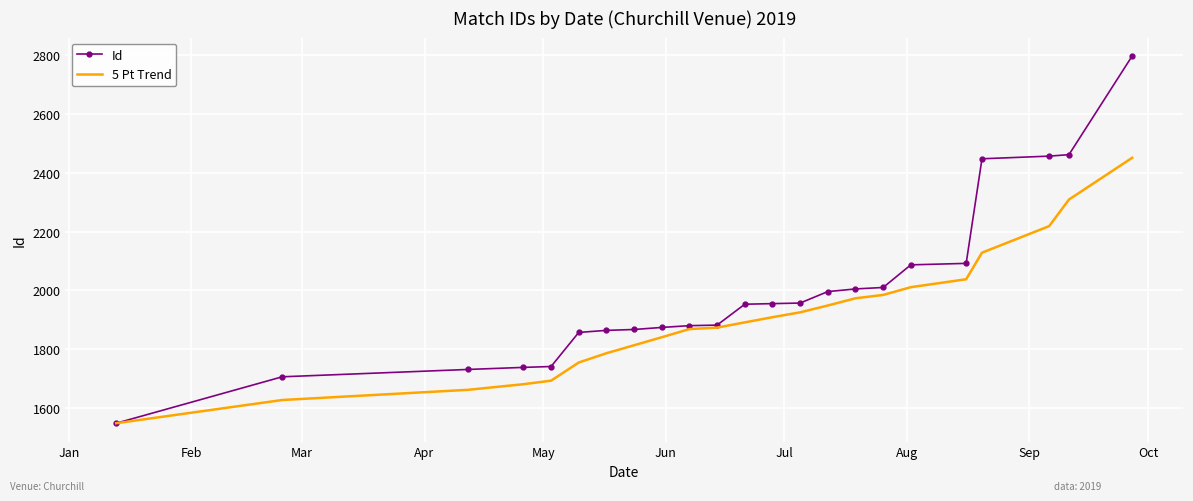

Which series has the widest spread of values?

Id